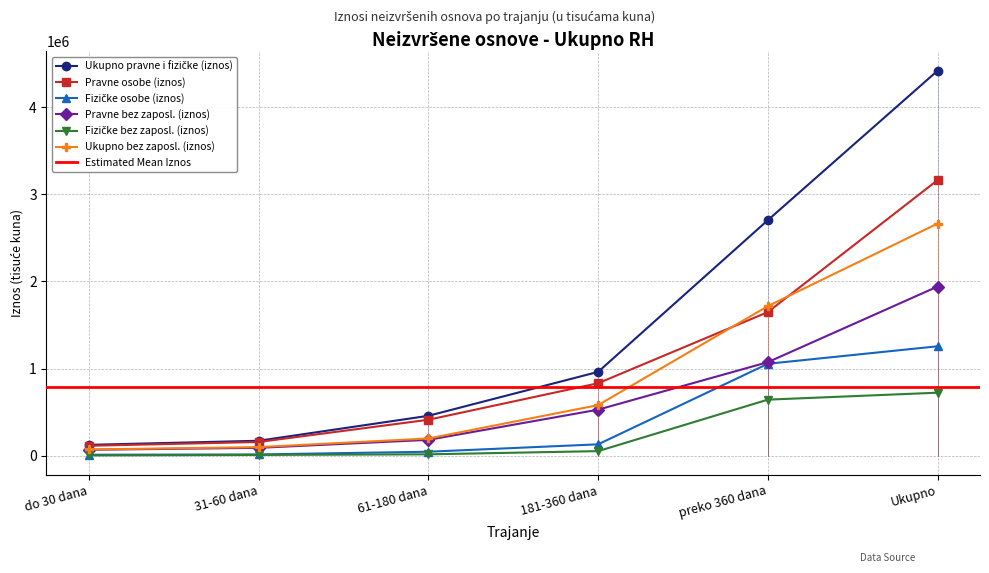

Rank the categories by Ukupno pravne i fizičke (iznos) value from highest to lowest.

Ukupno, preko 360 dana, 181-360 dana, 61-180 dana, 31-60 dana, do 30 dana